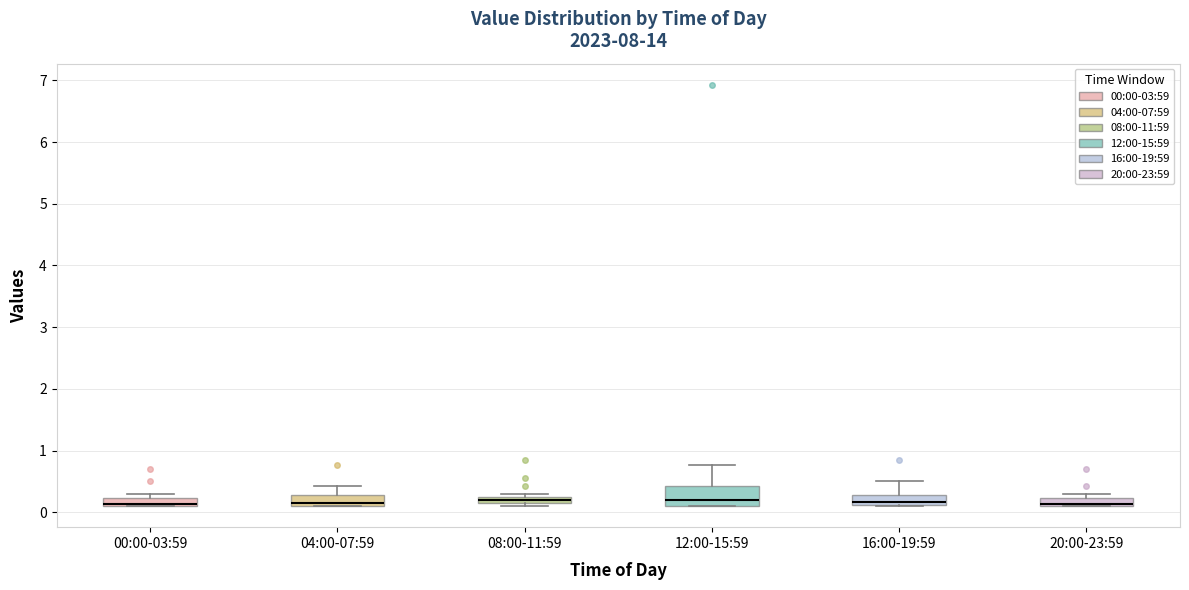

Where is the lower edge of the box for 00:00-03:59 on the y-axis? The values are not printed on the chart, so give them approximately, as read against the axis.

0.1